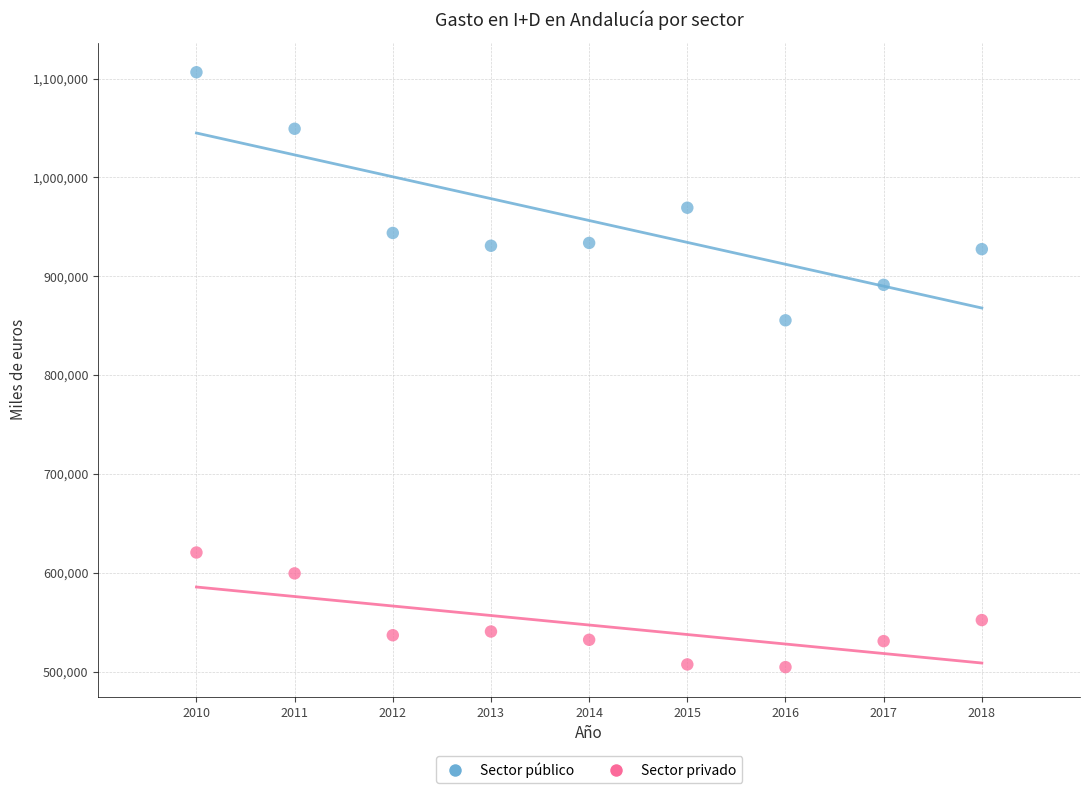

In the Sector público series, what Y value is closest to 980856?

969282